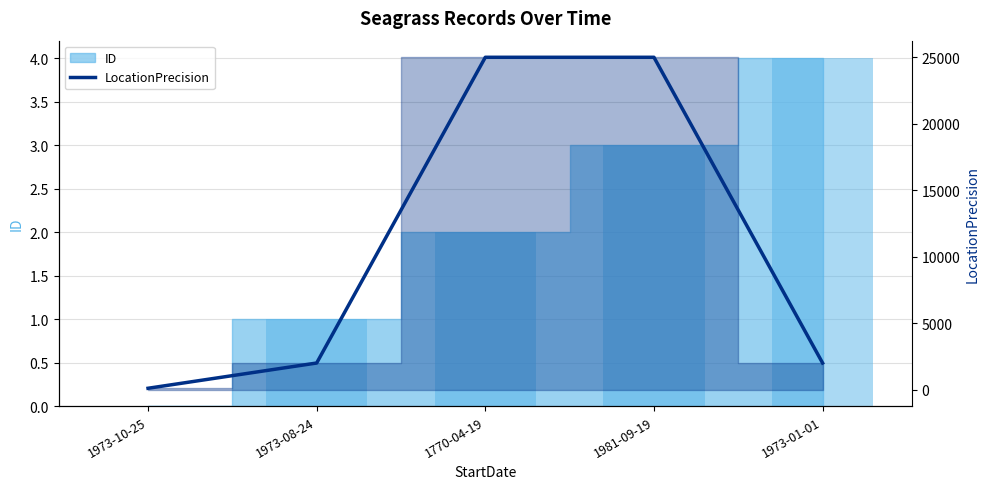

List the labels in order of value, largest first.

1770-04-19, 1981-09-19, 1973-08-24, 1973-01-01, 1973-10-25